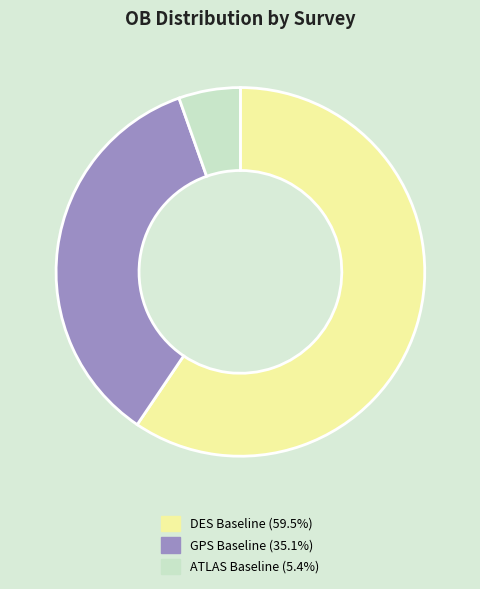

What is the ratio of the value at GPS Baseline (35.1%) to the value at ATLAS Baseline (5.4%)?

6.5